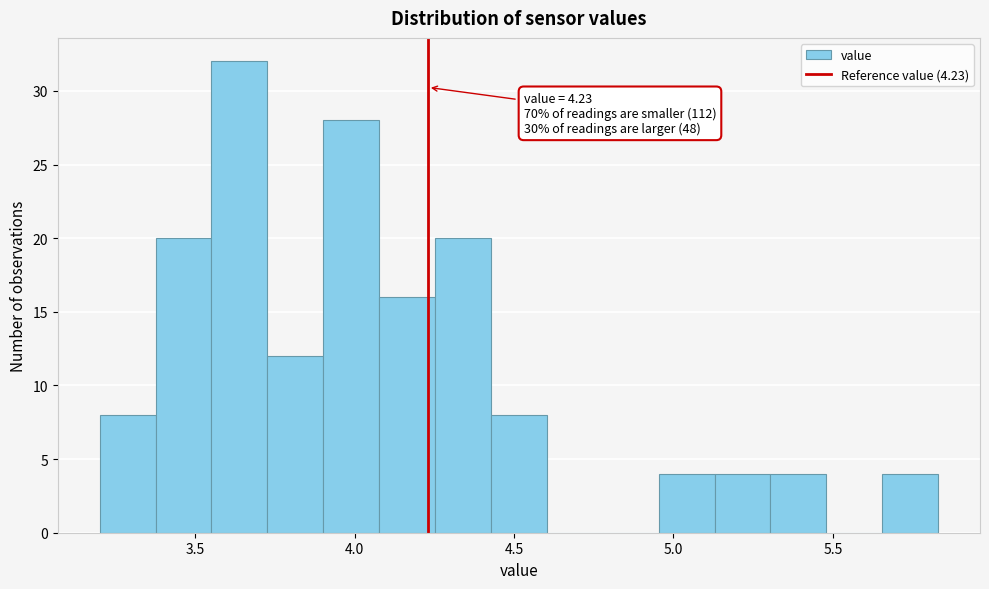

Read against the x-axis, roughly where is the centre of the tallest bar?

3.65